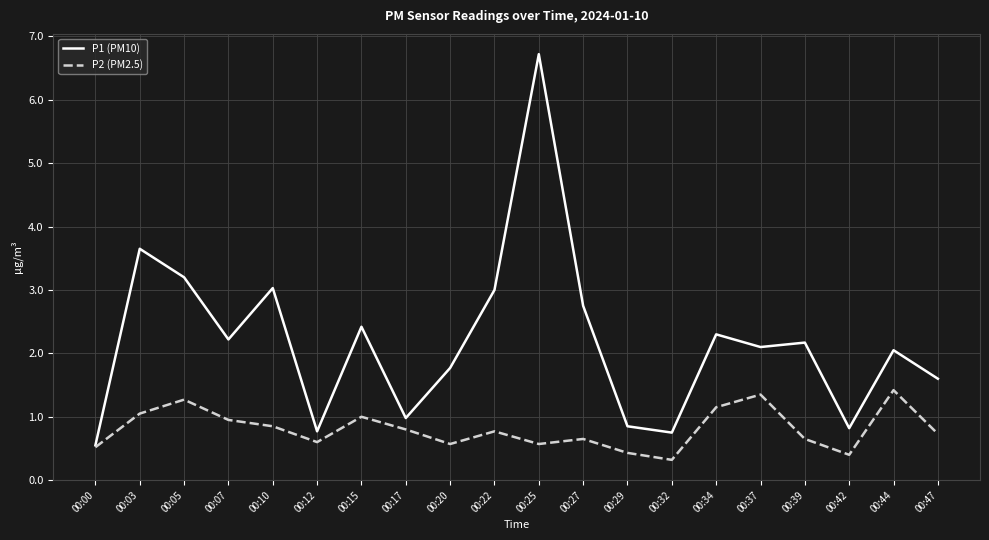

What is the minimum value shown in the chart?

0.3